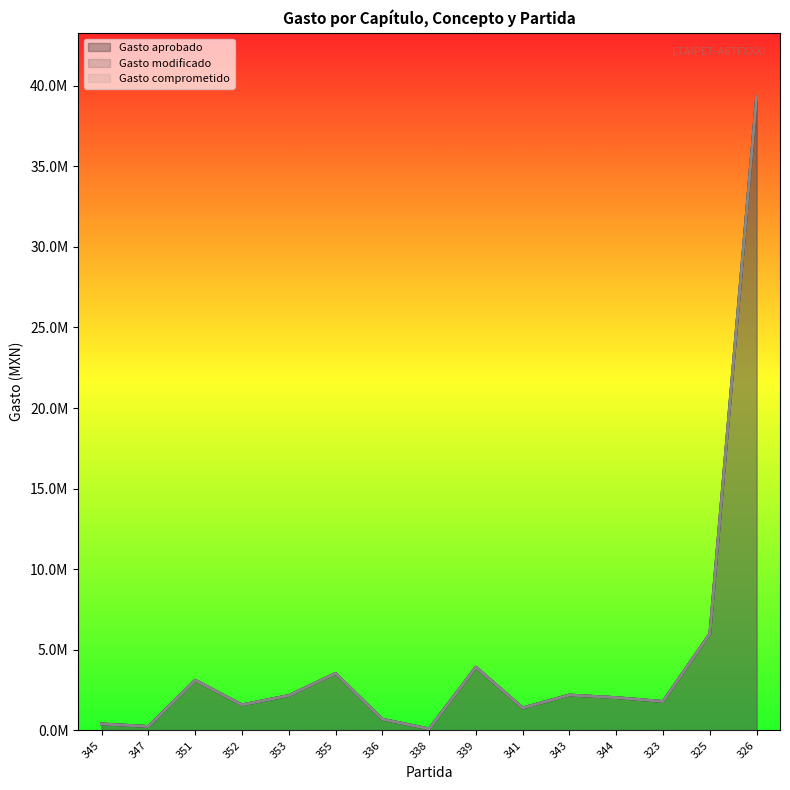

How many lines are shown in the chart?

3